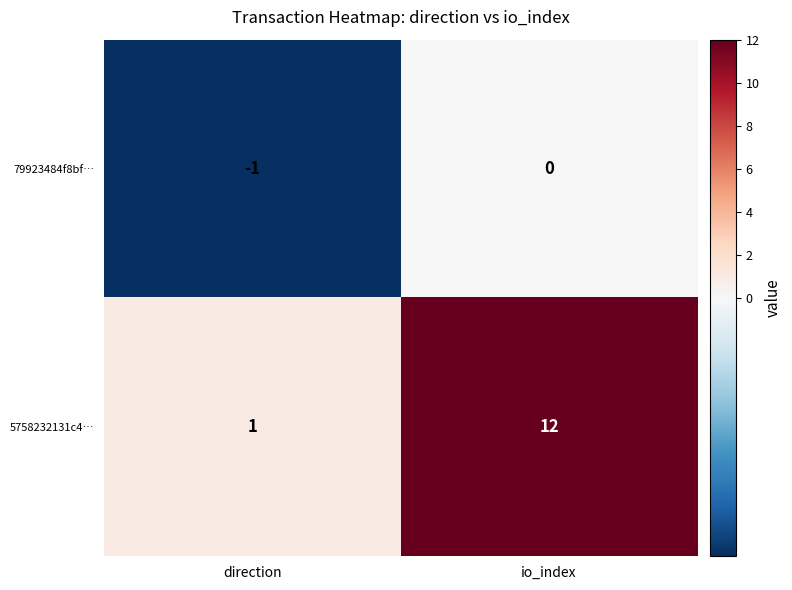

Which category has the lowest value across all series?

direction